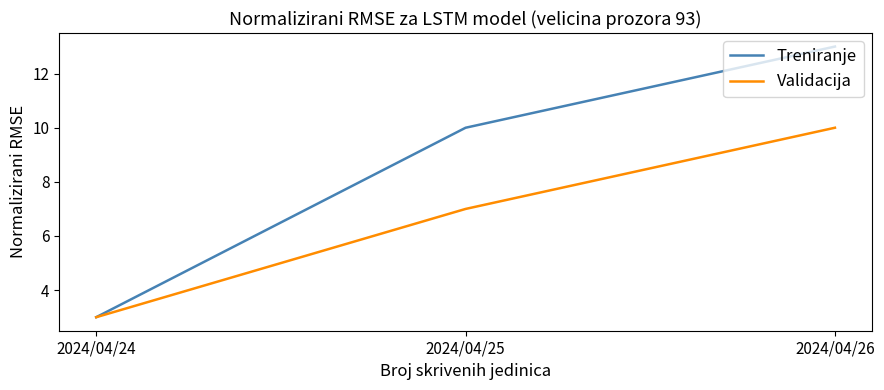

Reading left to right, what are all the values shown in this chart?

Treniranje: 3	10	13
Validacija: 3	7	10